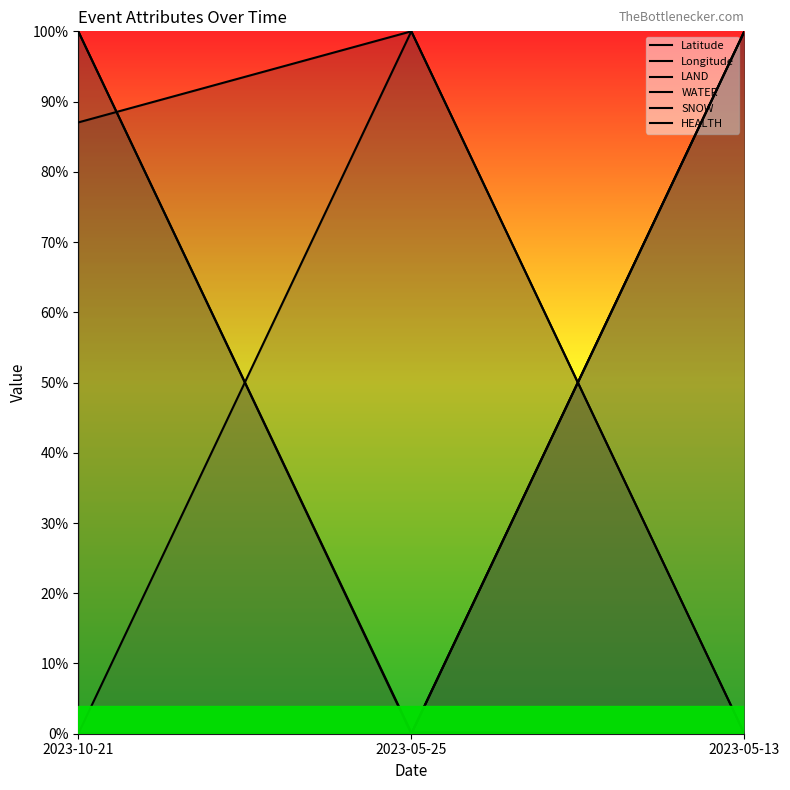

Which series has the largest total across all categories?

SNOW